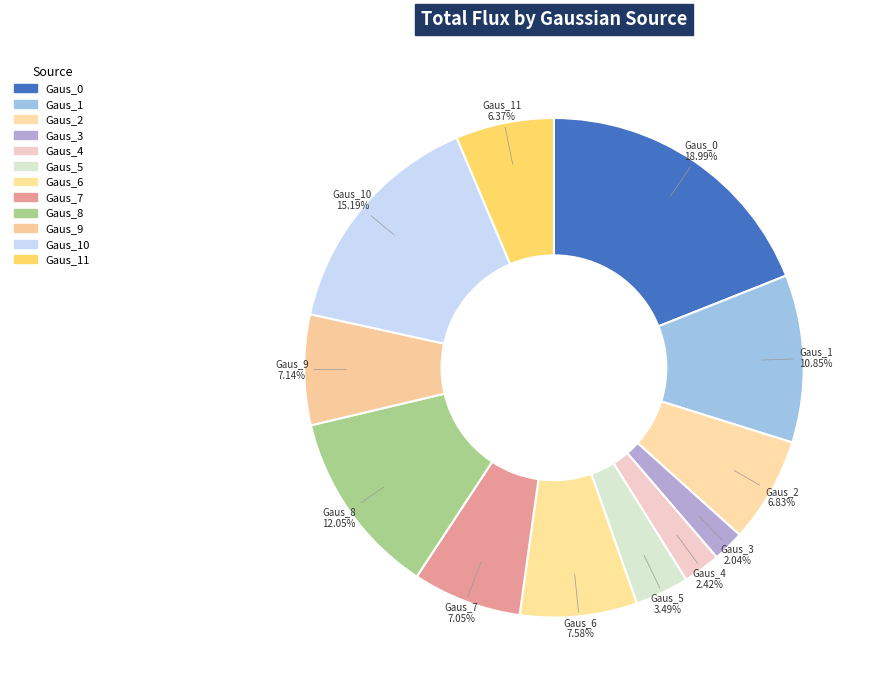

Count the number of slices in the pie.

12